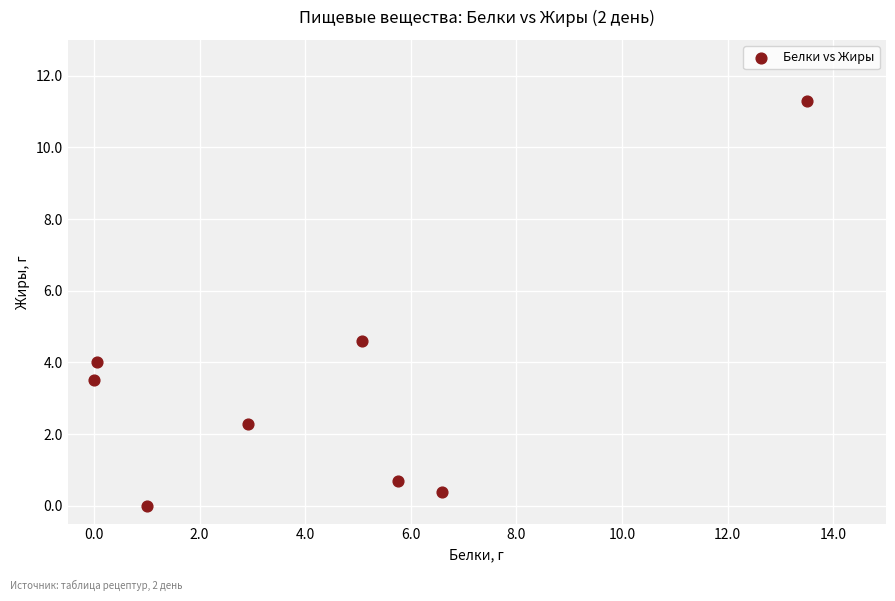

What is the range of Y values (max minus min)?

11.3